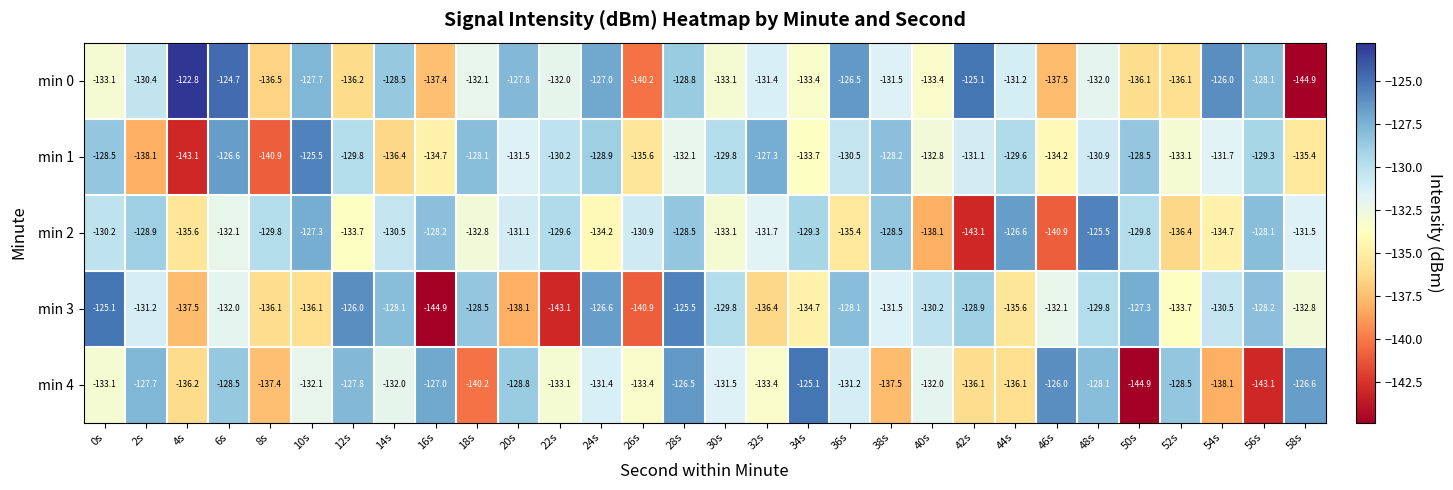

What is the average value of the min 1 series?

-131.9